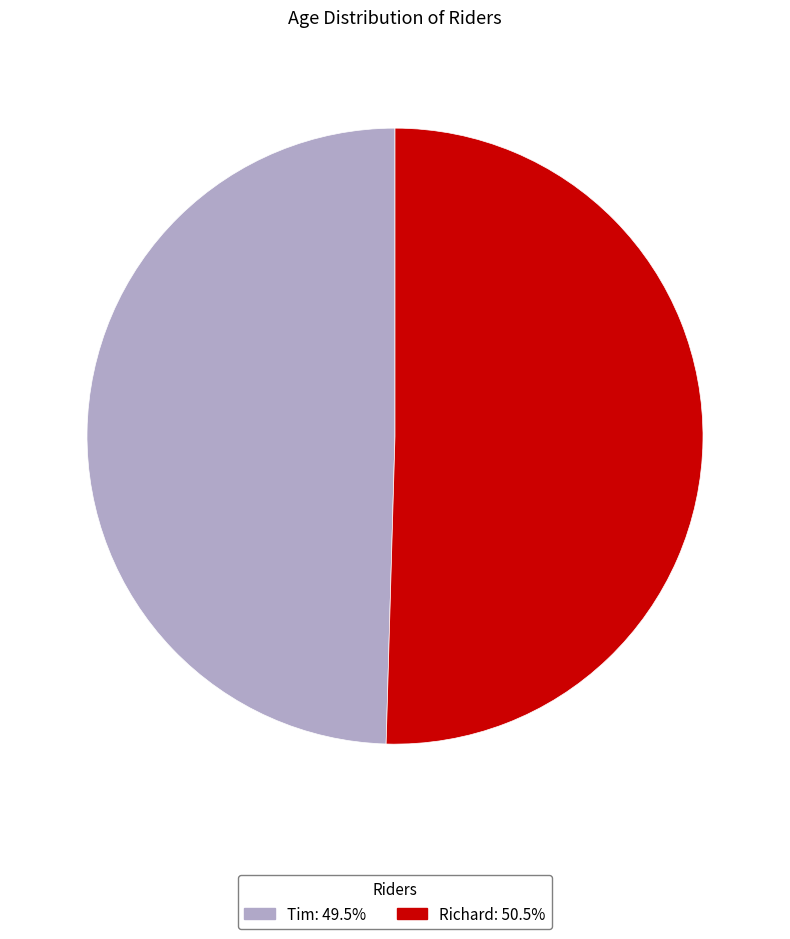

Between Richard and Tim, which is larger?

Richard